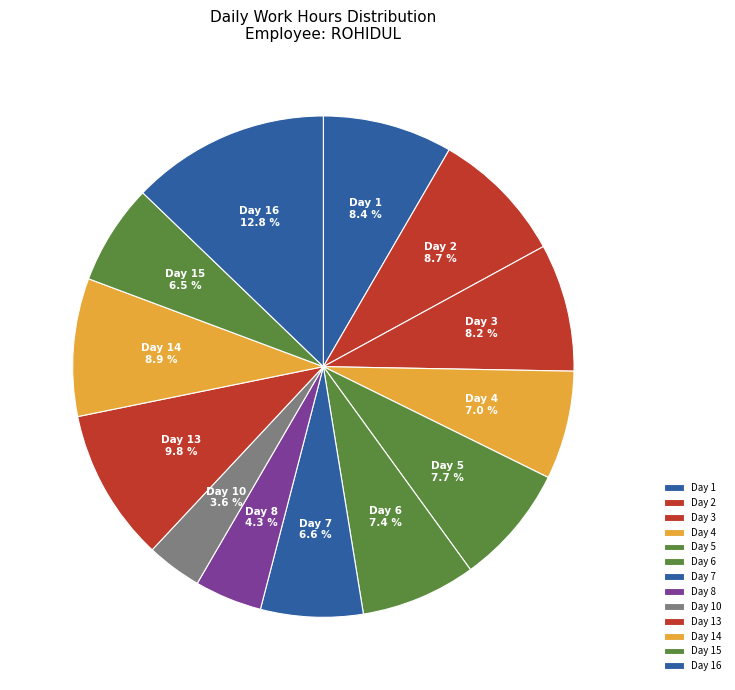

Which slice is the smallest?

Day 10